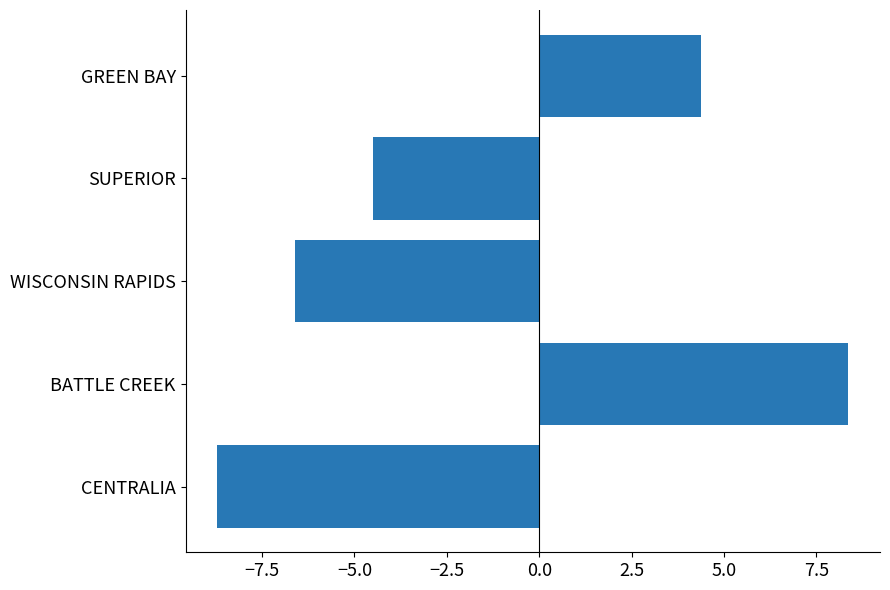

The value at BATTLE CREEK is 11.8. True or false?

False